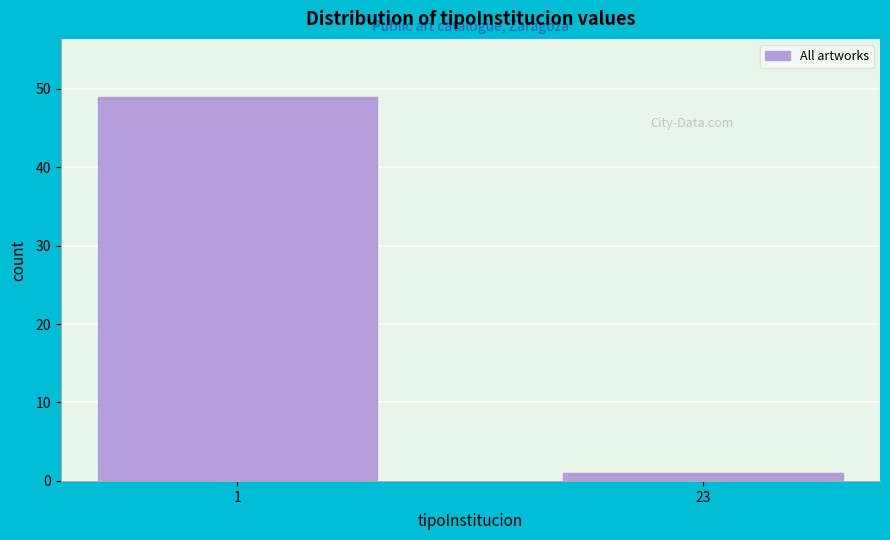

Reading left to right, extract all data points from this chart.

49	1